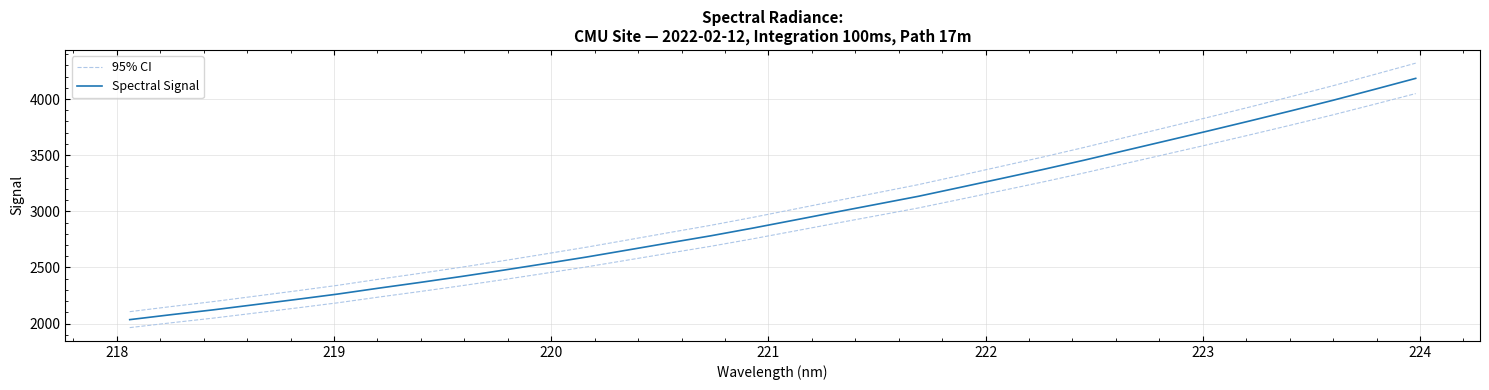

True or false: Spectral Signal and 95% CI cross at least once.

False